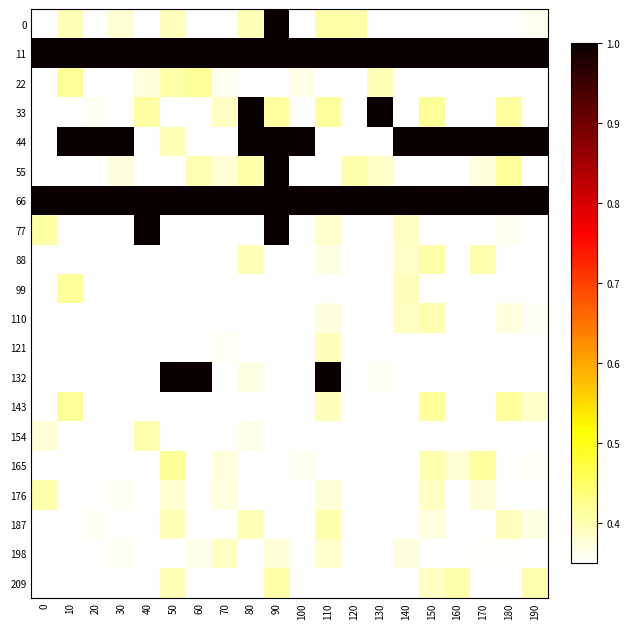

List the series in order of their peak value, lowest first.

198, 121, 110, 154, 176, 187, 209, 88, 99, 143, 22, 165, 0, 11, 33, 44, 55, 66, 77, 132